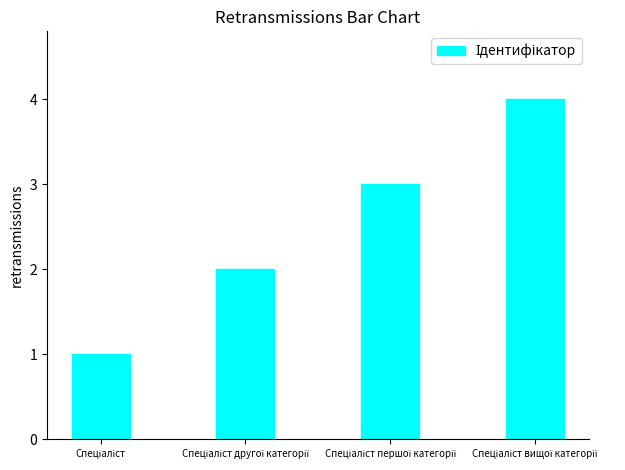

What is the value of the 1st bar from the left?

1